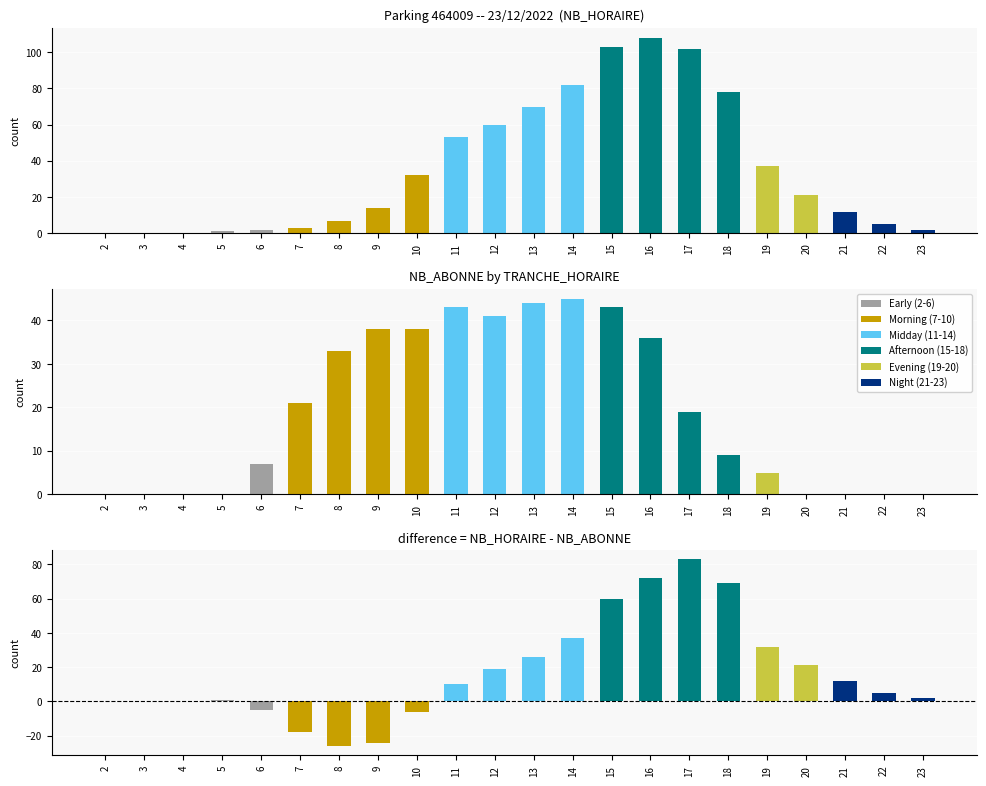

What is the spread (max minus min) of values at 11?

10